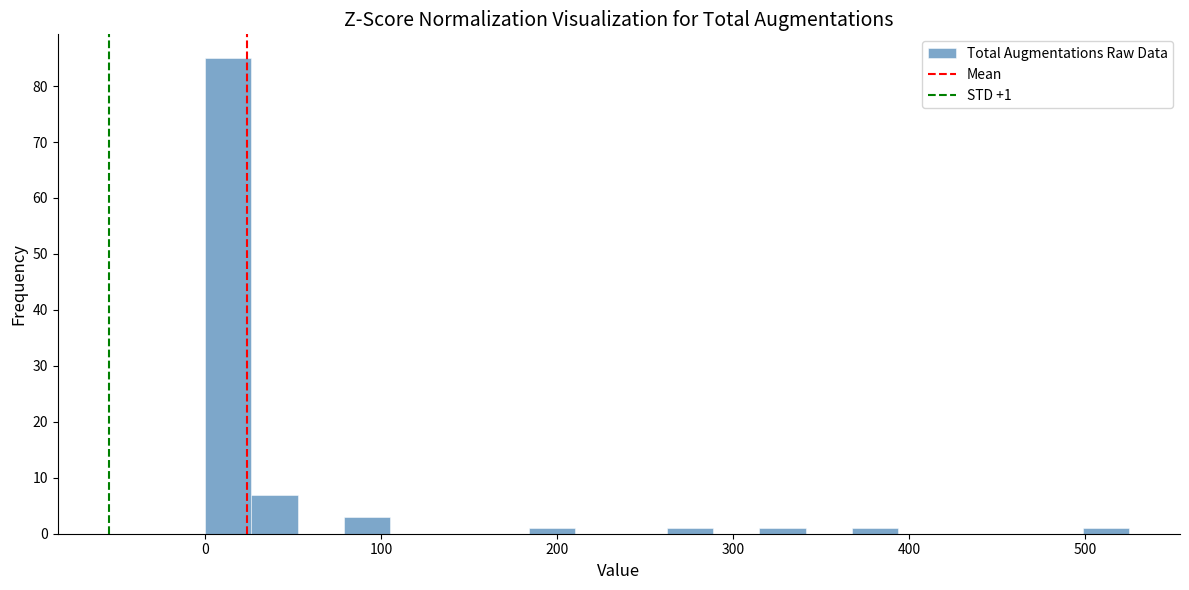

Read against the x-axis, roughly where is the centre of the tallest bar?

10